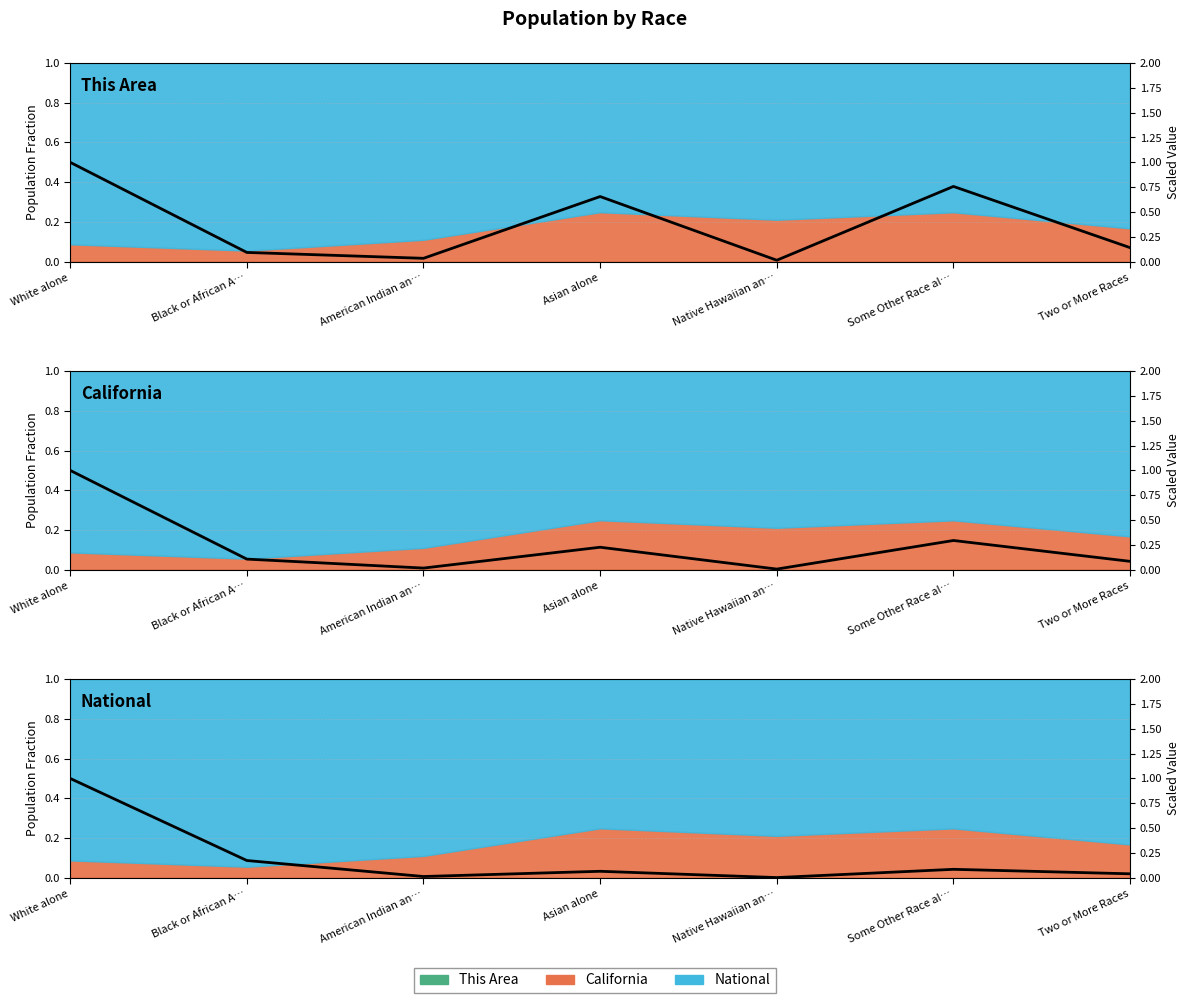

Is it true that California (scaled) equals 0.1 at Black or African A…?

True